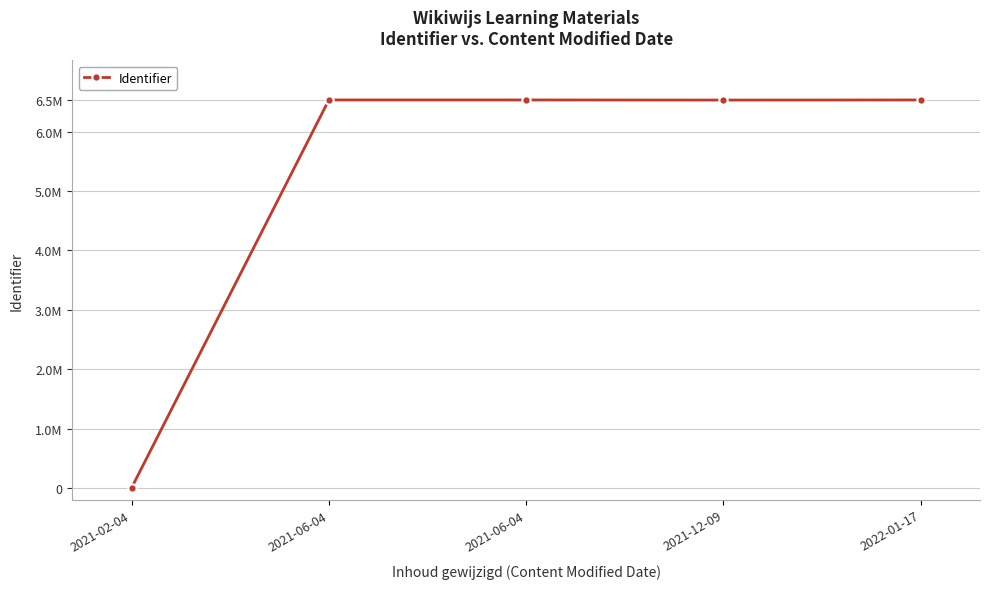

Reading right to left, list all the values displayed in this chart.

2022-01-17=6534754	2021-12-09=6533088	2021-06-04=6534831	2021-06-04=6534824	2021-02-04=0